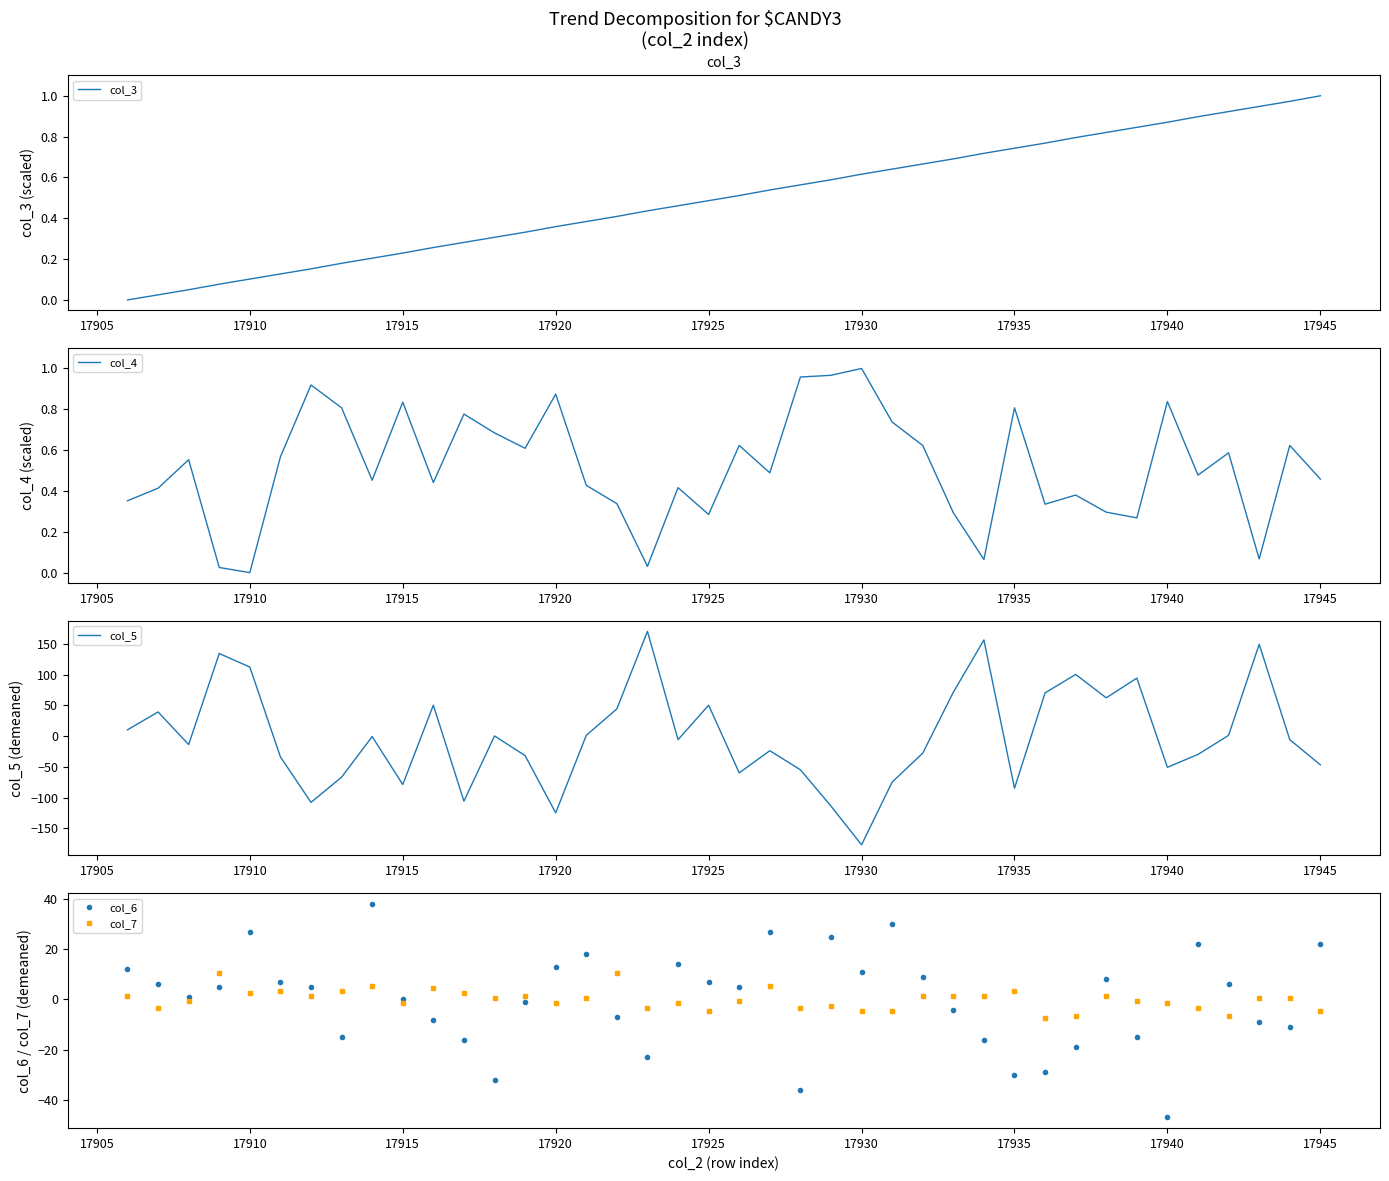

Is this an area chart (filled region under the line)?

No